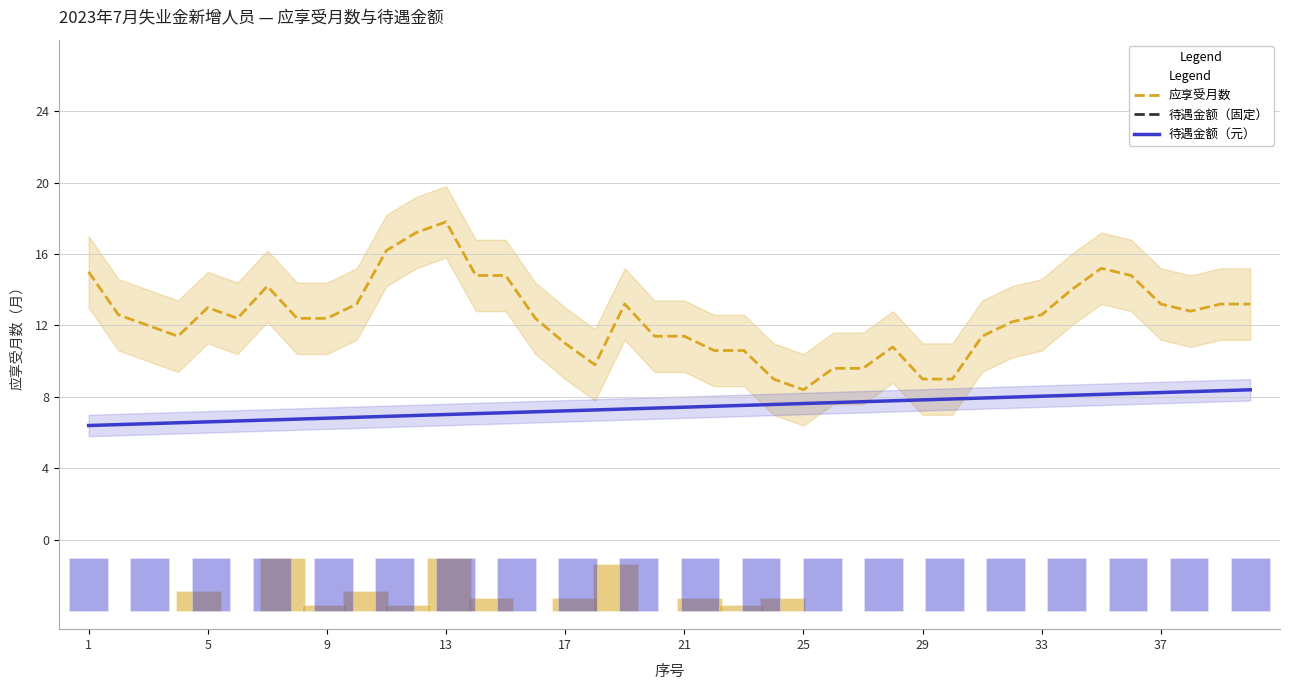

What is the lowest value of the 应享受月数 series?

8.4